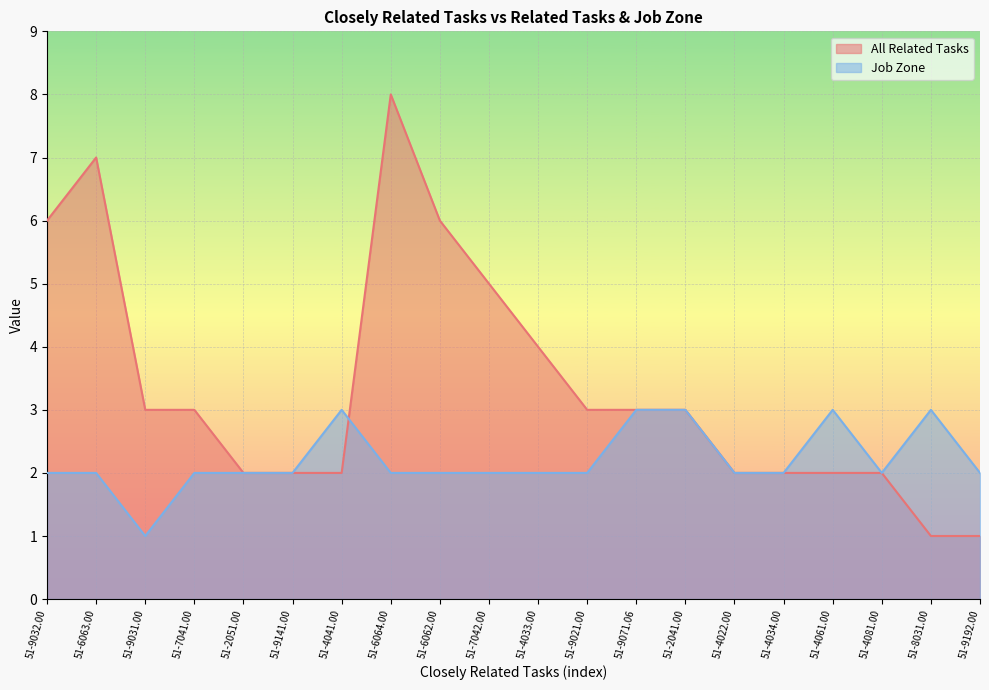

What is the greatest value displayed?

8